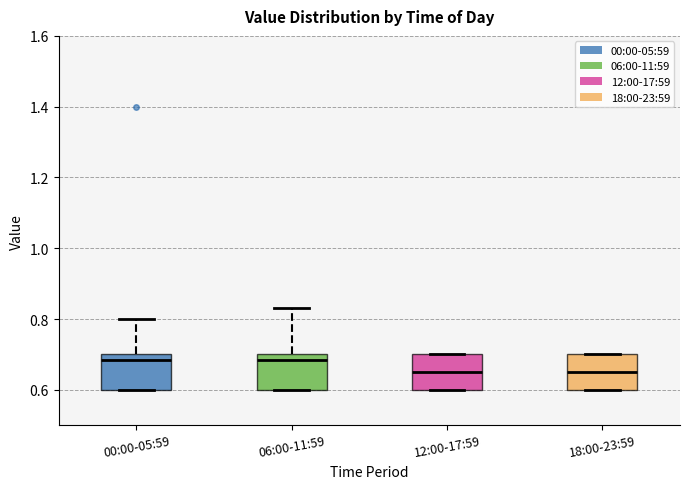

Reading left to right, read every box against the y-axis: the position of its median line, the range the box covers, and the ends of its whiskers. The values are not printed on the chart, so give them approximately, as read against the axis.

00:00-05:59: median 0.68, box 0.60 to 0.70, whiskers 0.60 to 0.80
06:00-11:59: median 0.68, box 0.60 to 0.70, whiskers 0.60 to 0.84
12:00-17:59: median 0.66, box 0.60 to 0.70, whiskers 0.60 to 0.70
18:00-23:59: median 0.66, box 0.60 to 0.70, whiskers 0.60 to 0.70